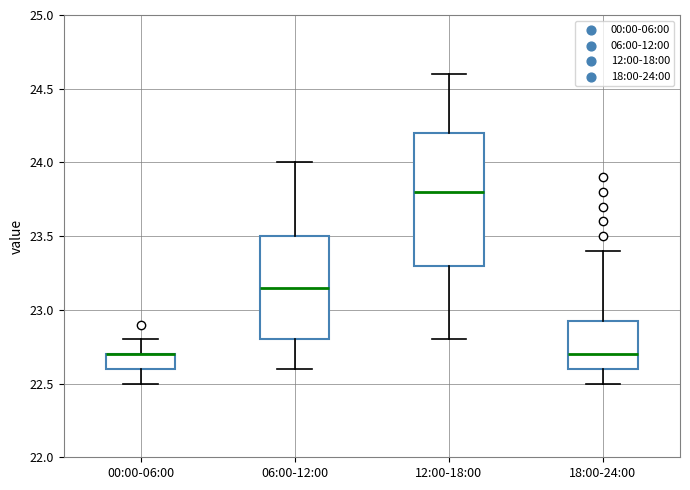

Comparing the boxes themselves (not the whiskers), which one is the tallest?

12:00-18:00